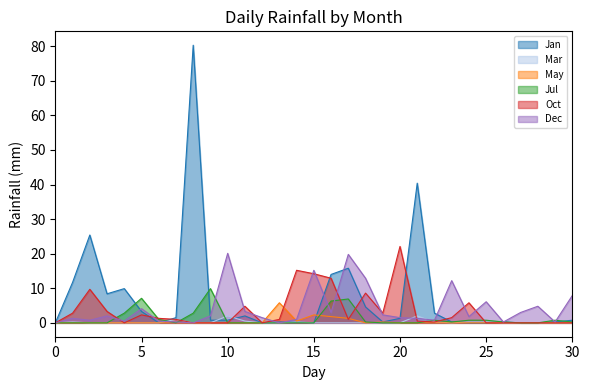

Is it true that Oct equals 22.1 at 20?

True